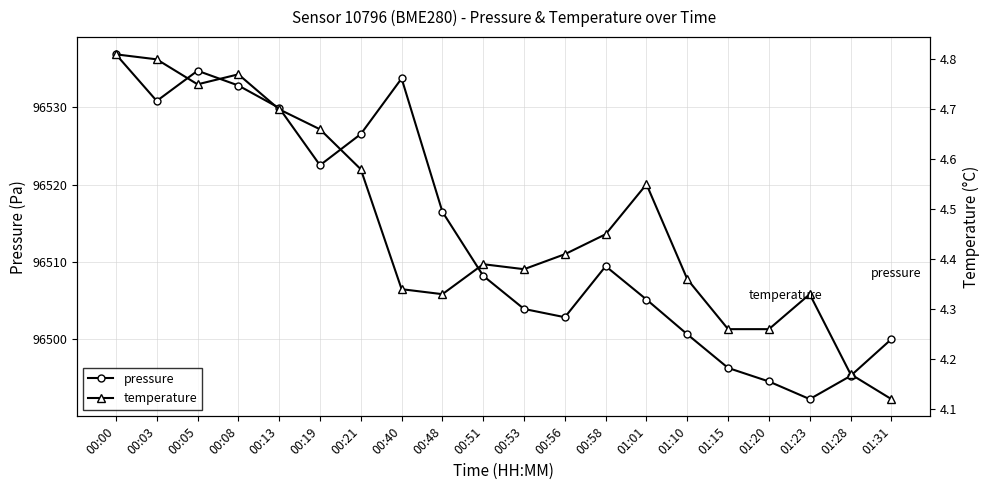

Reading left to right, extract all data points from this chart.

pressure: 96536.8	96530.8	96534.7	96532.8	96529.9	96522.5	96526.5	96533.7	96516.5	96508.2	96503.9	96502.8	96509.4	96505.1	96500.6	96496.3	96494.5	96492.2	96495.2	96500.0
temperature: 4.8	4.8	4.8	4.8	4.7	4.7	4.6	4.3	4.3	4.4	4.4	4.4	4.5	4.5	4.4	4.3	4.3	4.3	4.2	4.1